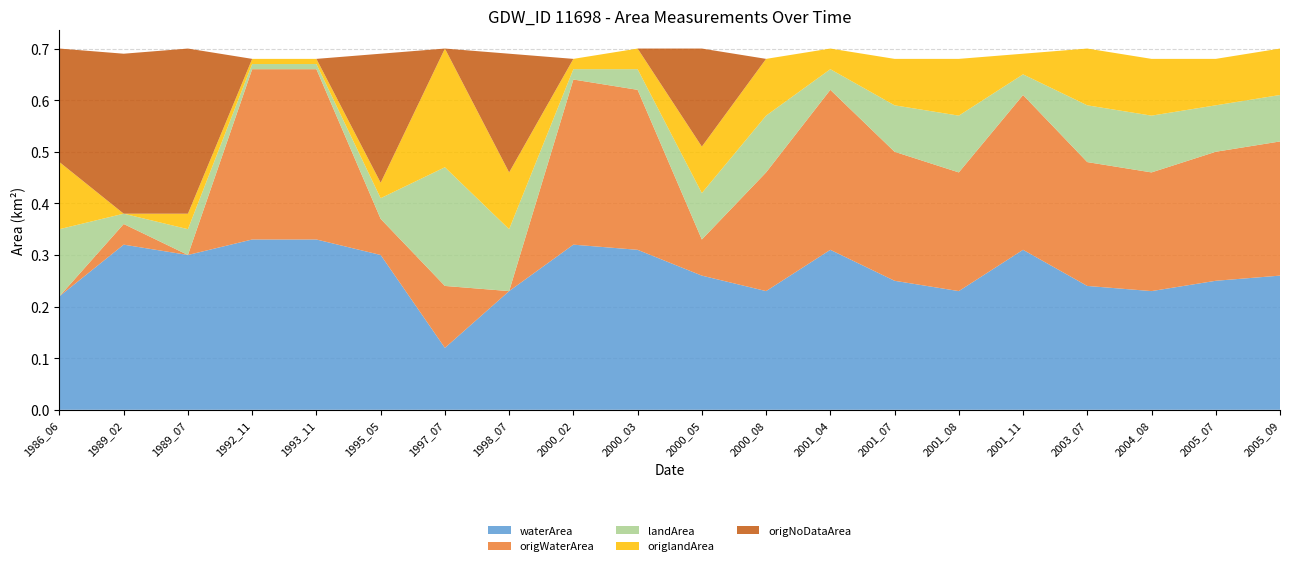

Reading left to right, extract all data points from this chart.

waterArea: 1986_06=0.2	1989_02=0.3	1989_07=0.3	1992_11=0.3	1993_11=0.3	1995_05=0.3	1997_07=0.1	1998_07=0.2	2000_02=0.3	2000_03=0.3	2000_05=0.3	2000_08=0.2	2001_04=0.3	2001_07=0.2	2001_08=0.2	2001_11=0.3	2003_07=0.2	2004_08=0.2	2005_07=0.2	2005_09=0.3
origWaterArea: 1986_06=0.0	1989_02=0.0	1989_07=0.0	1992_11=0.3	1993_11=0.3	1995_05=0.1	1997_07=0.1	1998_07=0.0	2000_02=0.3	2000_03=0.3	2000_05=0.1	2000_08=0.2	2001_04=0.3	2001_07=0.2	2001_08=0.2	2001_11=0.3	2003_07=0.2	2004_08=0.2	2005_07=0.2	2005_09=0.3
landArea: 1986_06=0.1	1989_02=0.0	1989_07=0.1	1992_11=0.0	1993_11=0.0	1995_05=0.0	1997_07=0.2	1998_07=0.1	2000_02=0.0	2000_03=0.0	2000_05=0.1	2000_08=0.1	2001_04=0.0	2001_07=0.1	2001_08=0.1	2001_11=0.0	2003_07=0.1	2004_08=0.1	2005_07=0.1	2005_09=0.1
origlandArea: 1986_06=0.1	1989_02=0.0	1989_07=0.0	1992_11=0.0	1993_11=0.0	1995_05=0.0	1997_07=0.2	1998_07=0.1	2000_02=0.0	2000_03=0.0	2000_05=0.1	2000_08=0.1	2001_04=0.0	2001_07=0.1	2001_08=0.1	2001_11=0.0	2003_07=0.1	2004_08=0.1	2005_07=0.1	2005_09=0.1
origNoDataArea: 1986_06=0.2	1989_02=0.3	1989_07=0.3	1992_11=0.0	1993_11=0.0	1995_05=0.2	1997_07=0.0	1998_07=0.2	2000_02=0.0	2000_03=0.0	2000_05=0.2	2000_08=0.0	2001_04=0.0	2001_07=0.0	2001_08=0.0	2001_11=0.0	2003_07=0.0	2004_08=0.0	2005_07=0.0	2005_09=0.0